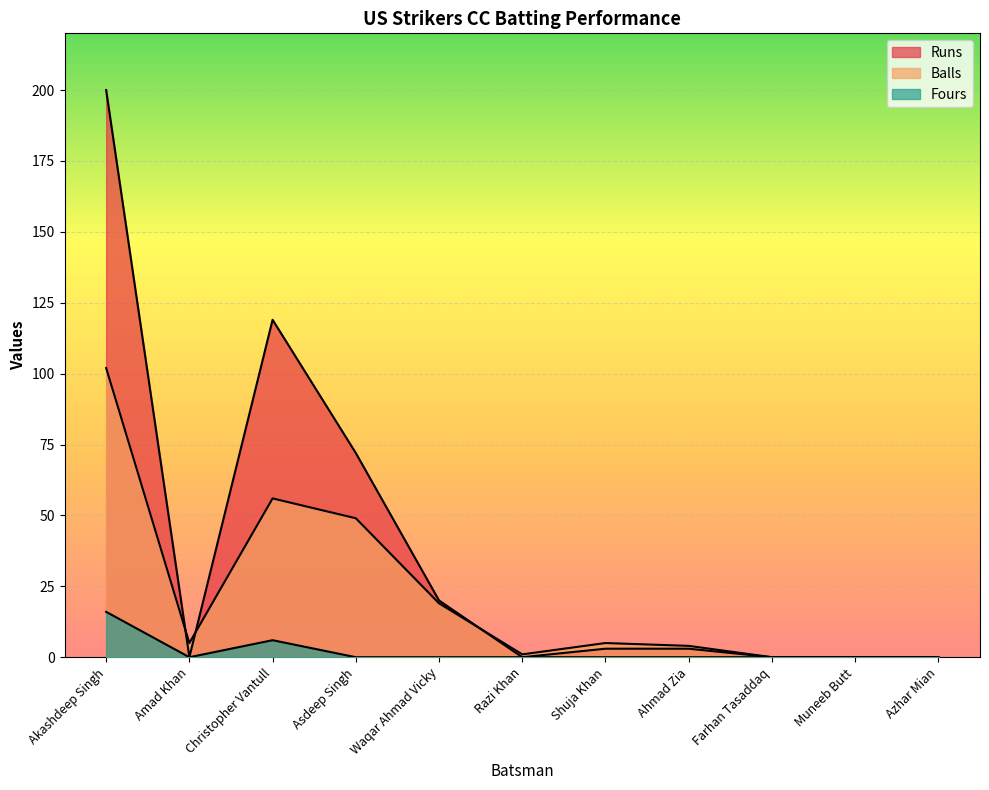

What is the average value of the Fours series?

2